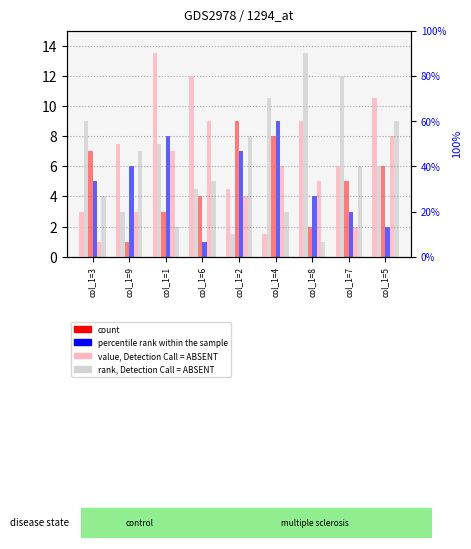

Where does the col_5 series first go above 50?

col_1=1